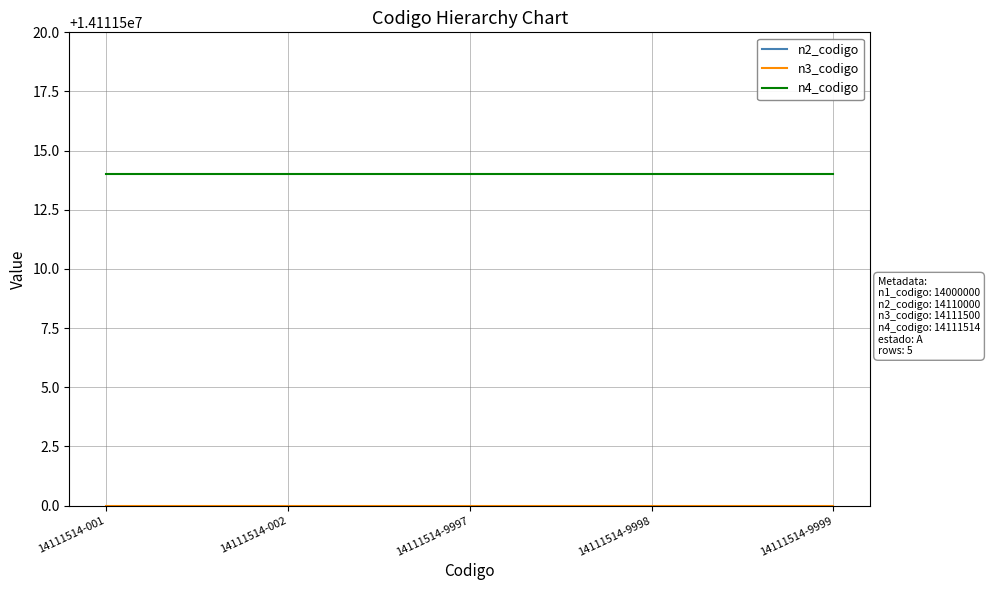

What are all the series names shown in the legend?

n2_codigo, n3_codigo, n4_codigo